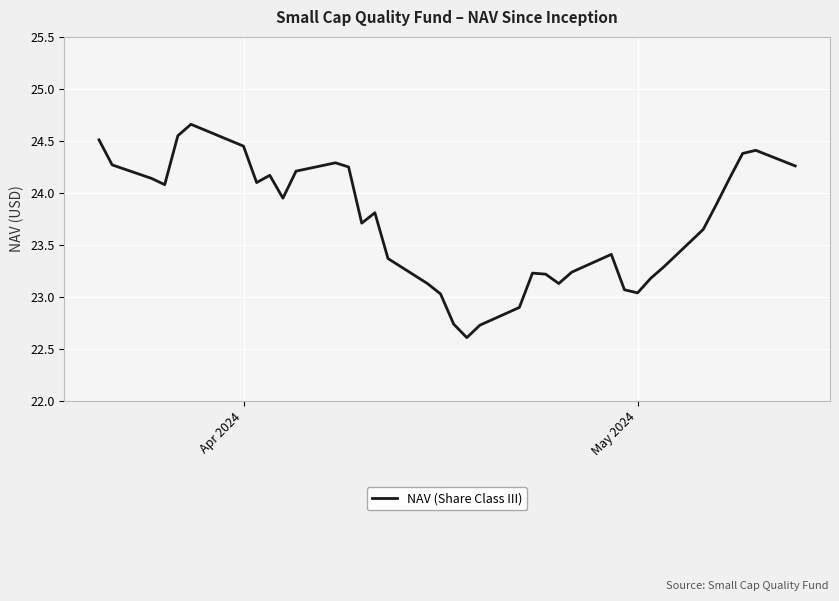

What is the minimum value shown in the chart?

22.6